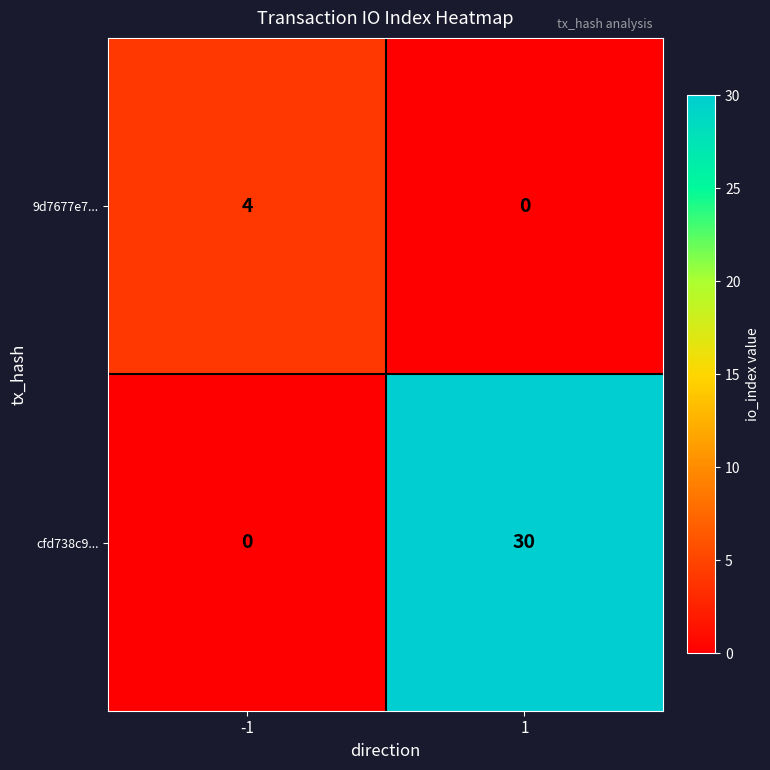

At how many categories does at least one series exceed 21?

1